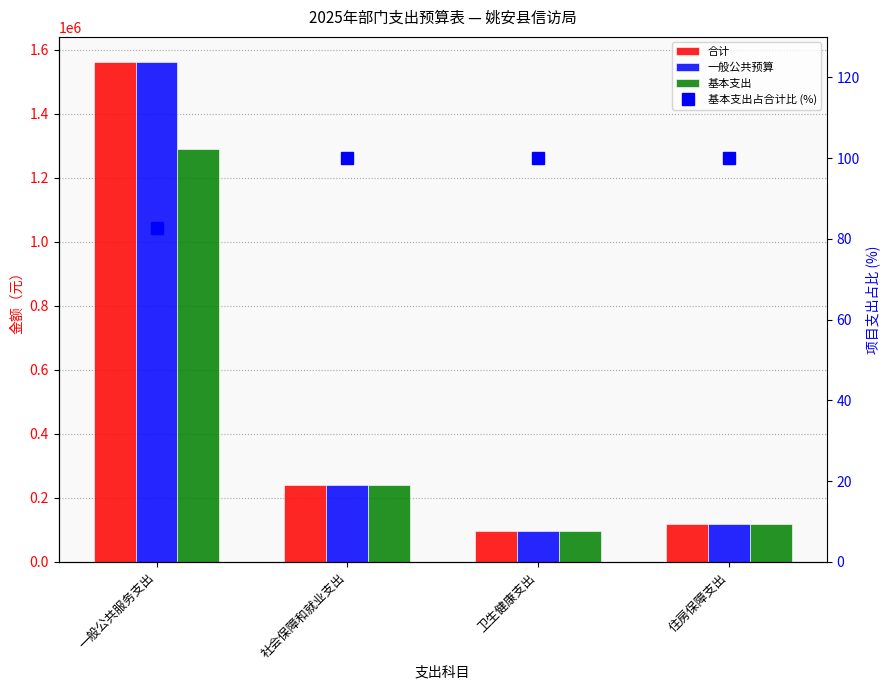

Between 一般公共服务支出 and 卫生健康支出, which is larger?

一般公共服务支出